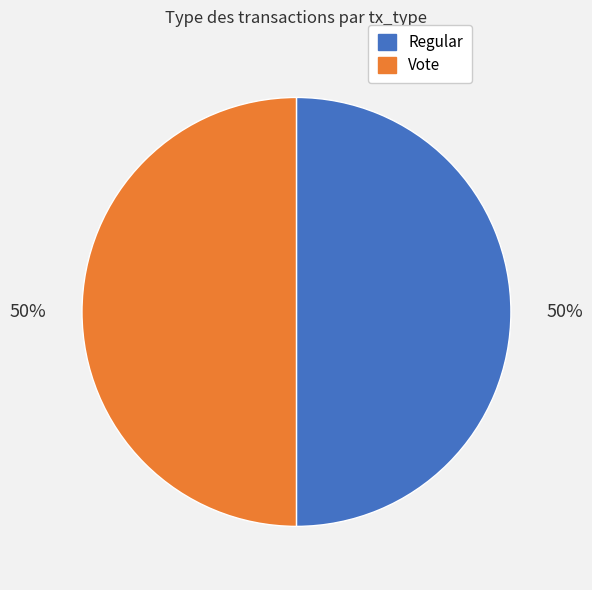

To the nearest percent, what portion does Regular represent?

50%